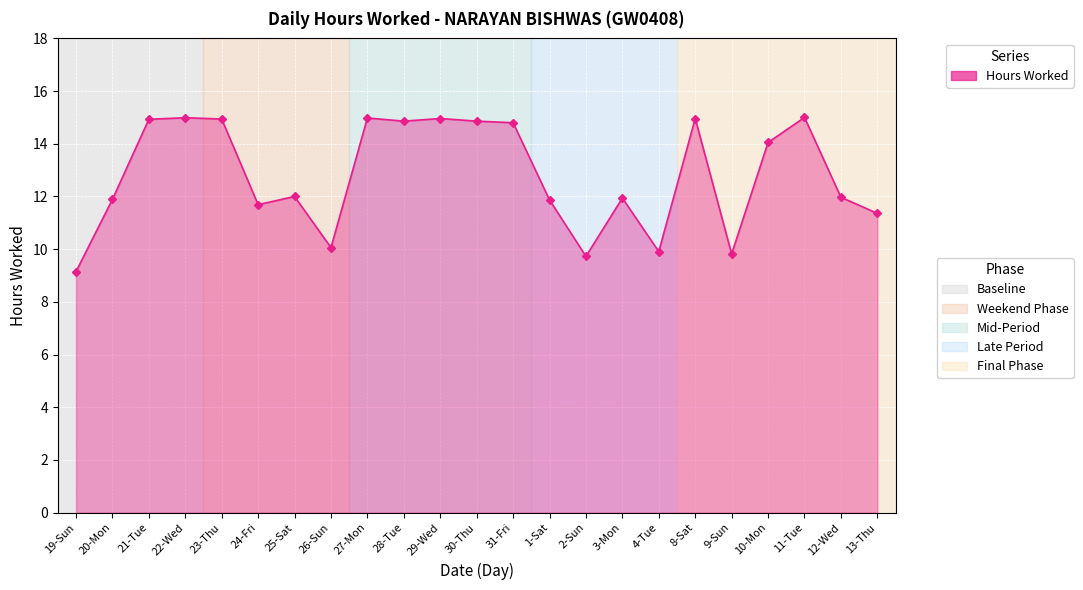

True or false: the data has more than 1 interior local peaks.

True